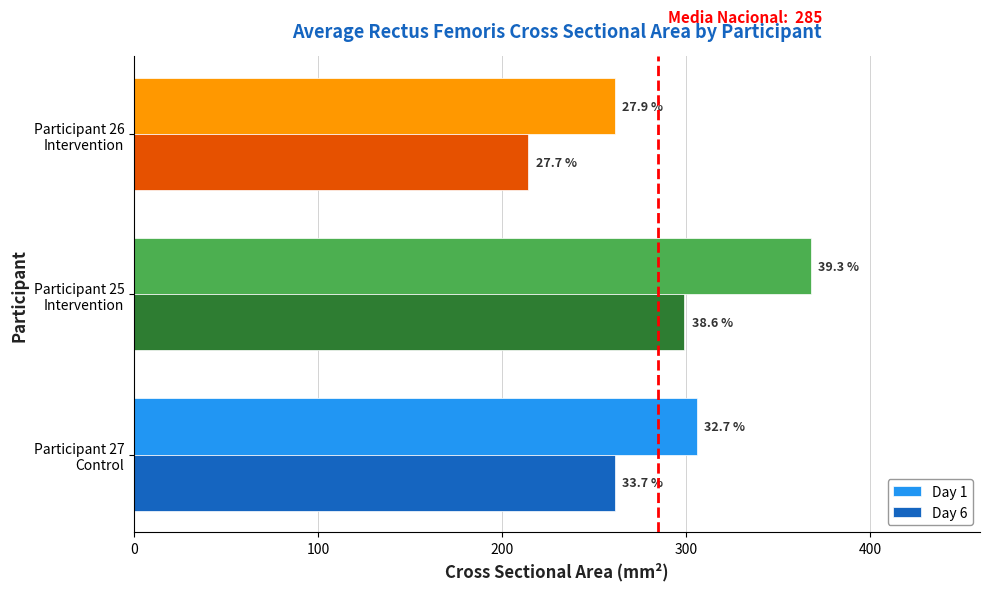

What are all the series names shown in the legend?

Day 1, Day 6